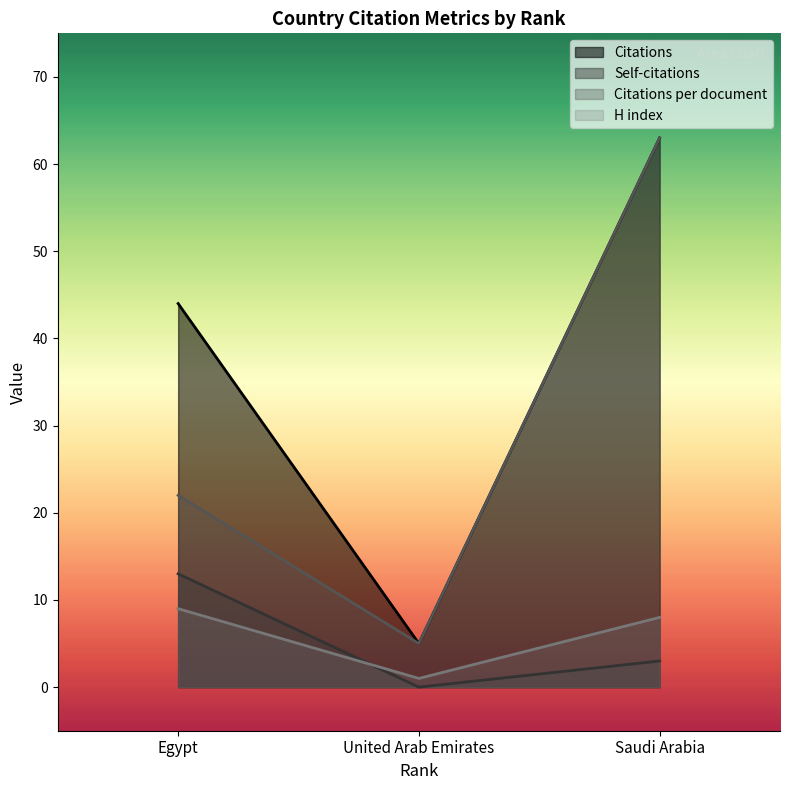

What is the value of the Citations point at the 2nd from the left?

5